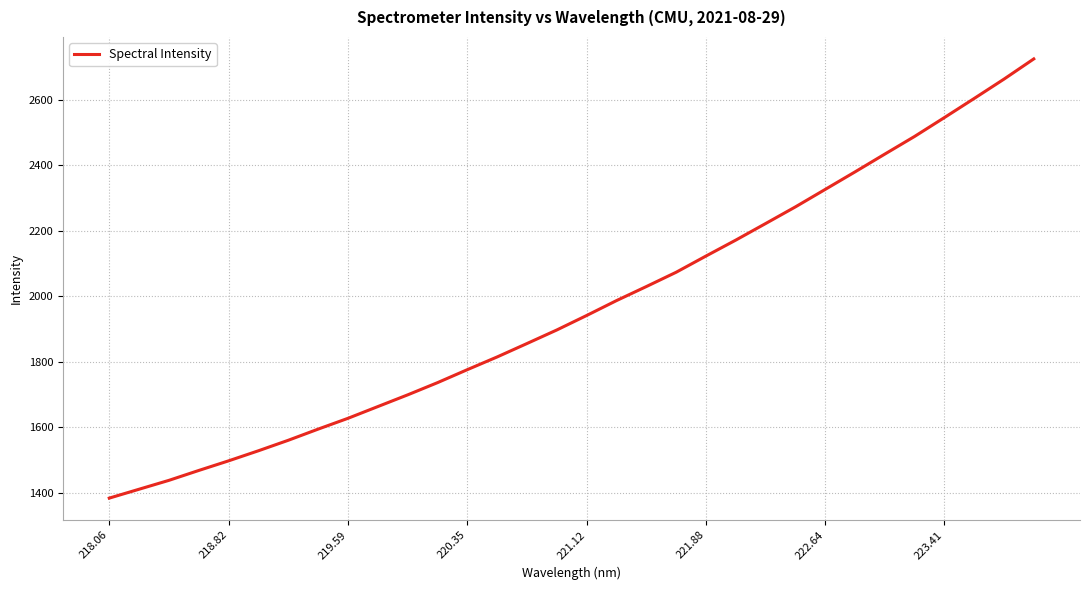

How many lines are shown in the chart?

1